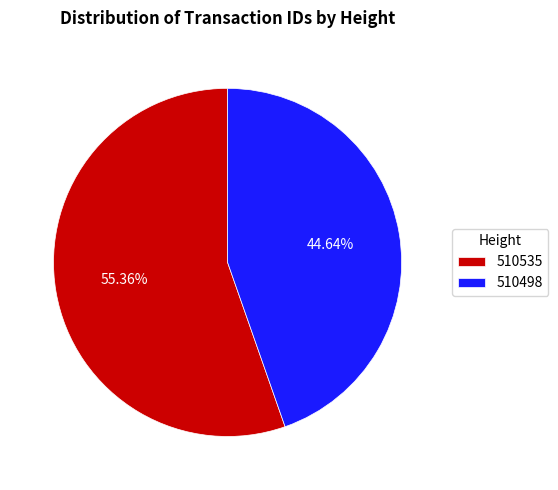

The 510535 slice represents 69% of the pie. True or false?

False